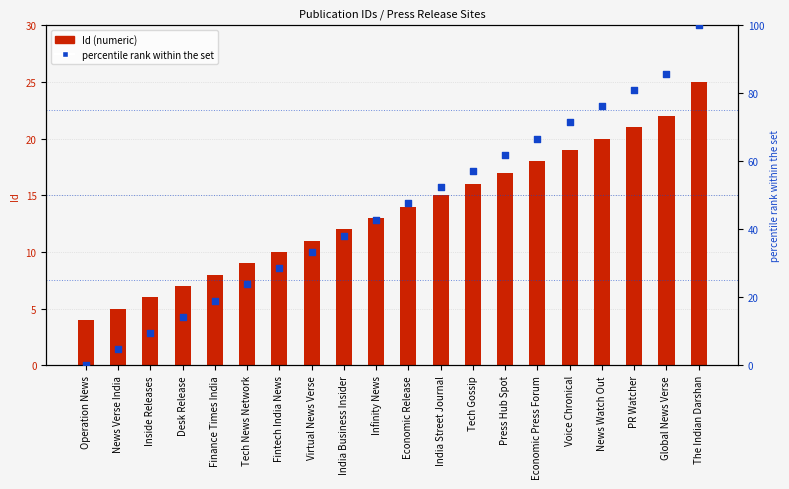

Which series has the largest Y range (max minus min)?

percentile rank within the set